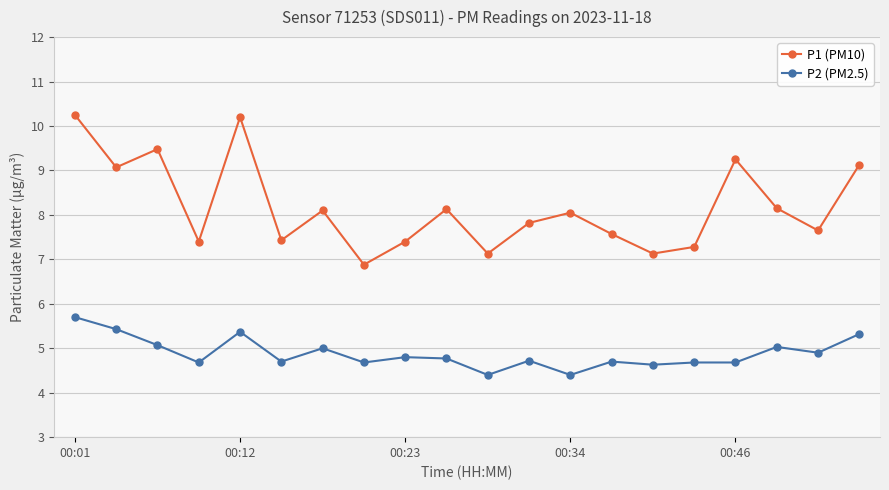

What is the difference between the maximum and minimum values in the P1 (PM10) series?

3.4